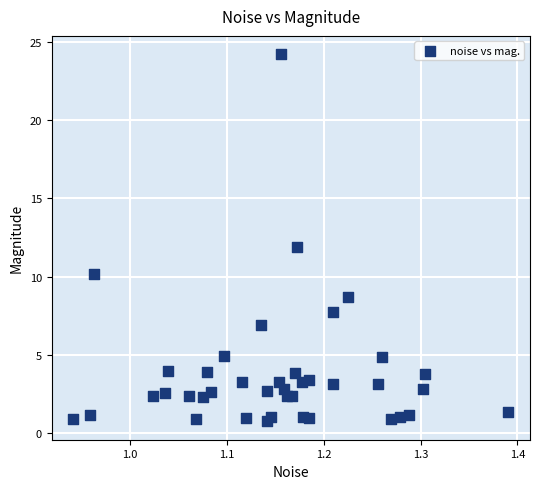

What is the range of X values (max minus min)?

0.4